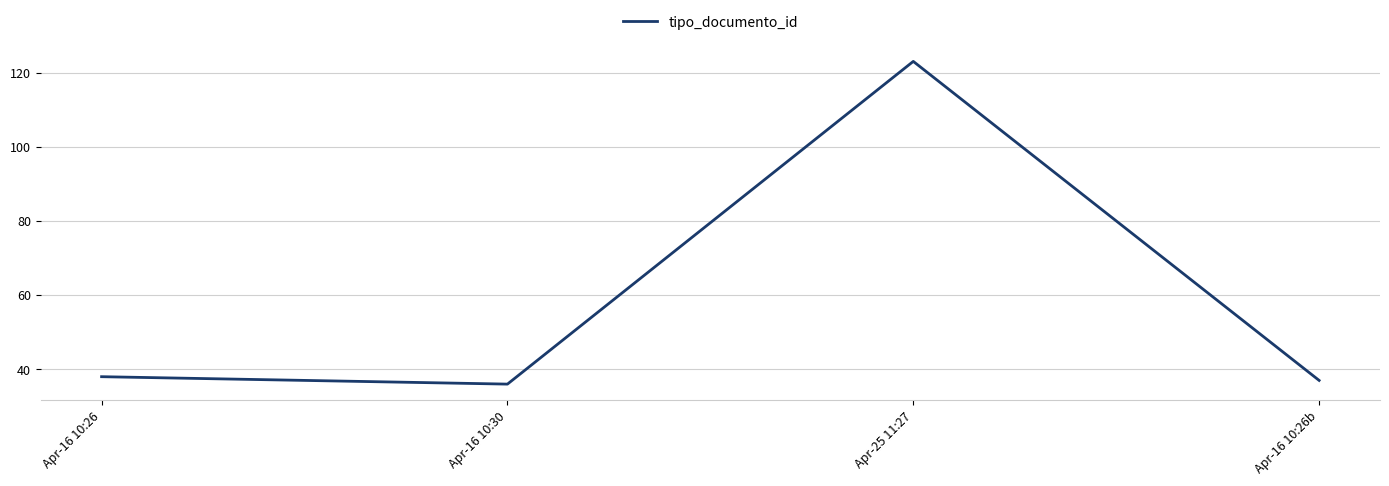

How many distinct data groups are displayed?

1